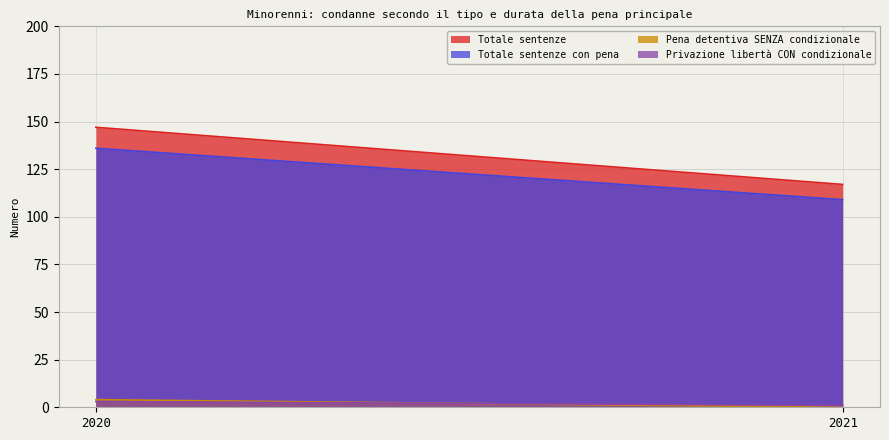

List the series in order of their peak value, highest first.

Totale sentenze, Totale sentenze con pena, Pena detentiva SENZA condizionale, Privazione libertà CON condizionale